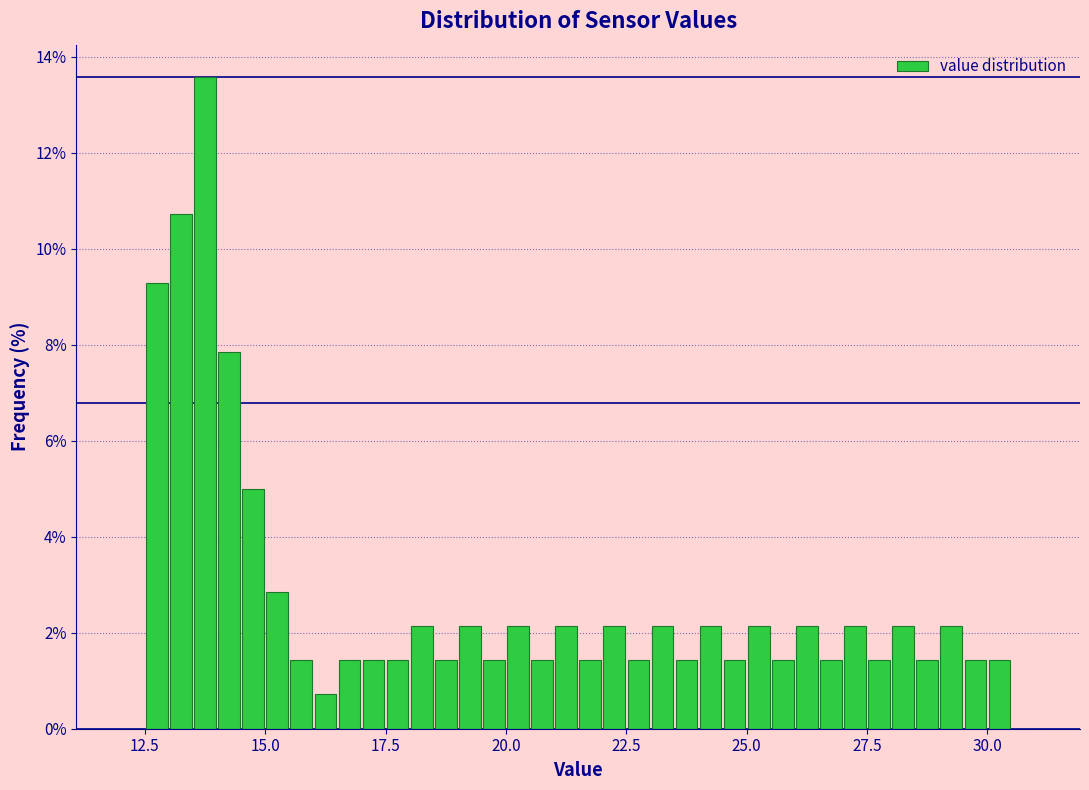

Read against the x-axis, roughly where is the centre of the tallest bar?

14.0